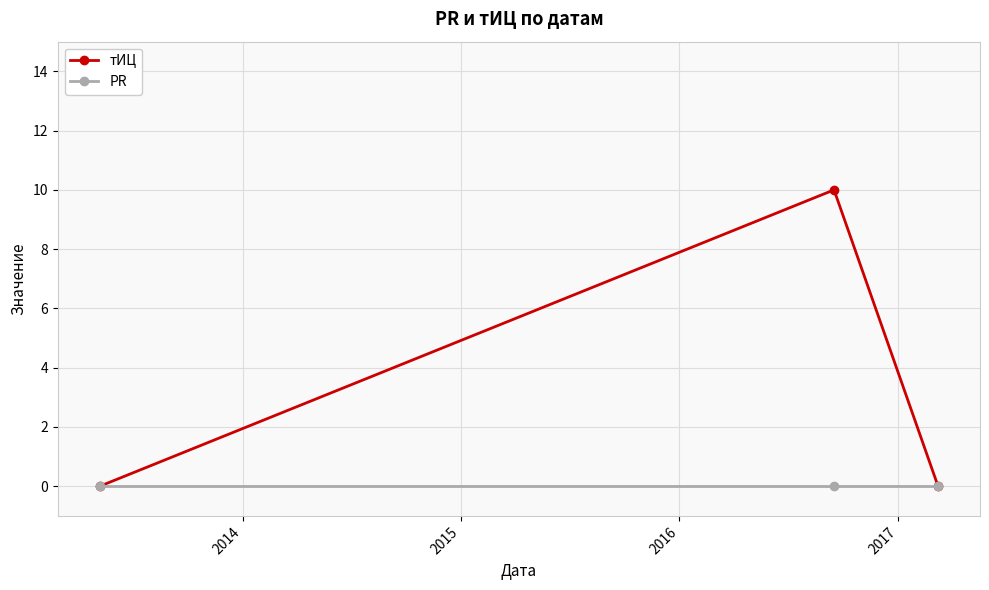

At how many categories does at least one series exceed 2?

1